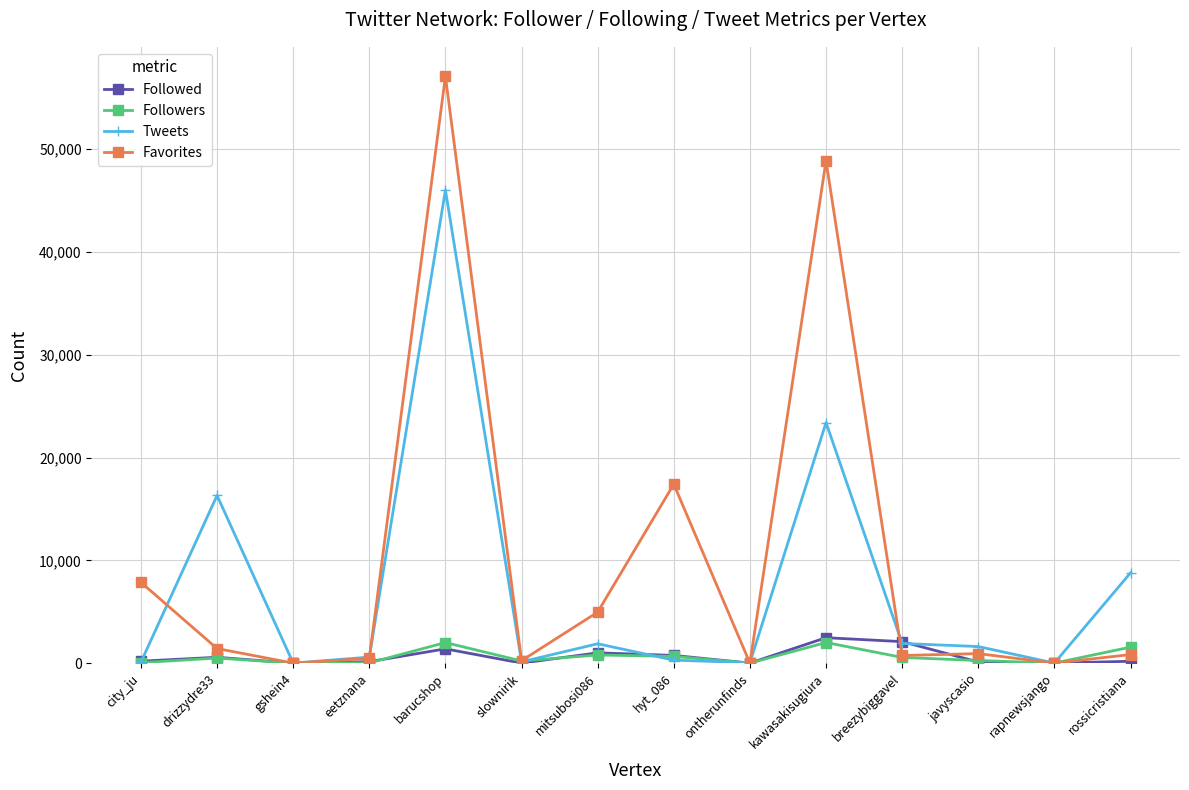

True or false: Tweets and Favorites cross at least once.

True